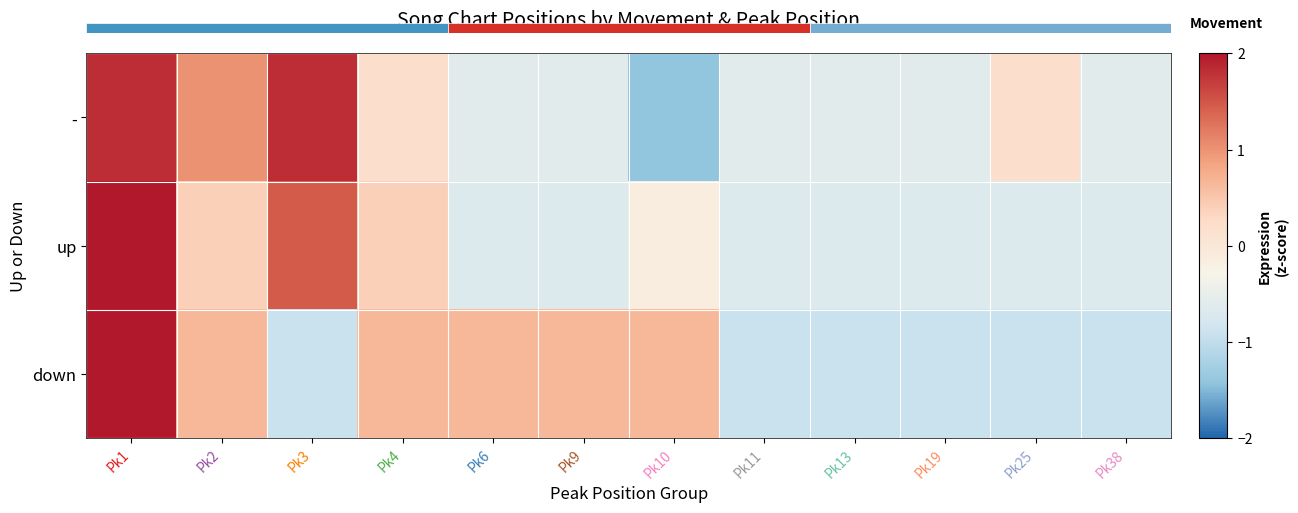

Which series has the largest range (max minus min)?

-